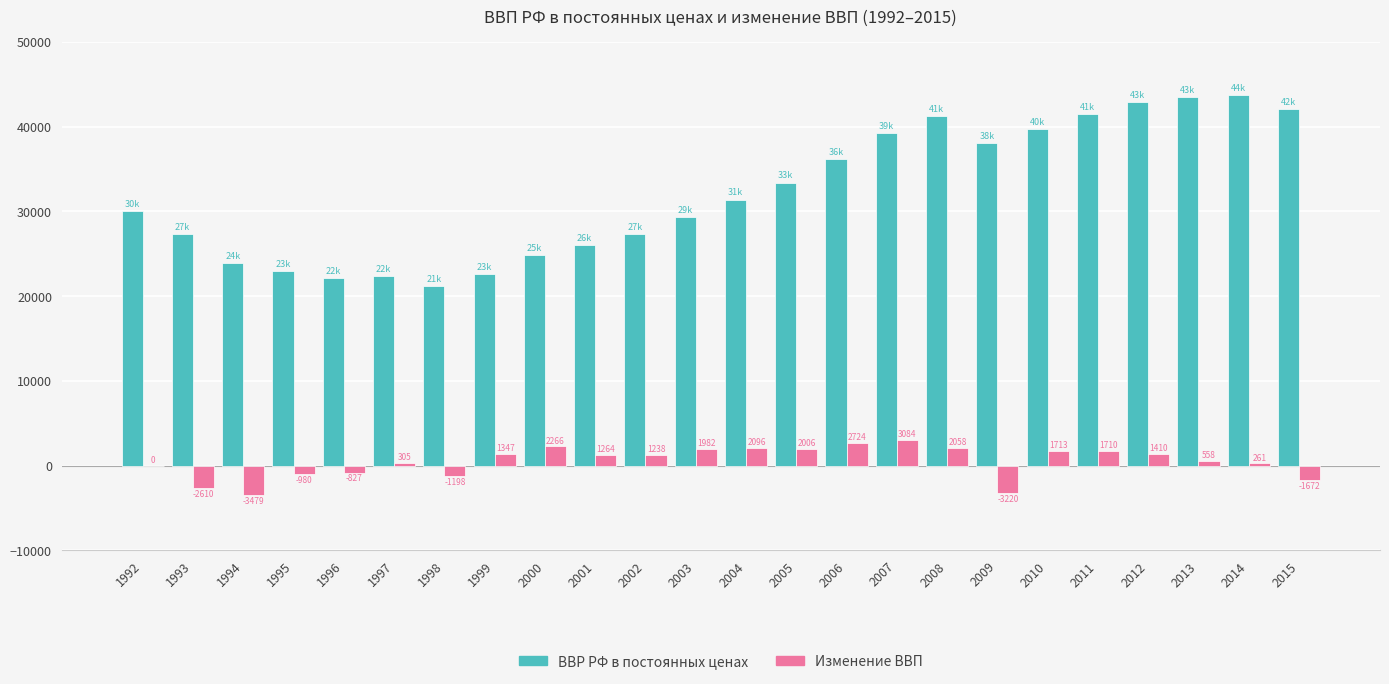

Where does the Изменение ВВП series first go above 1263?

1999